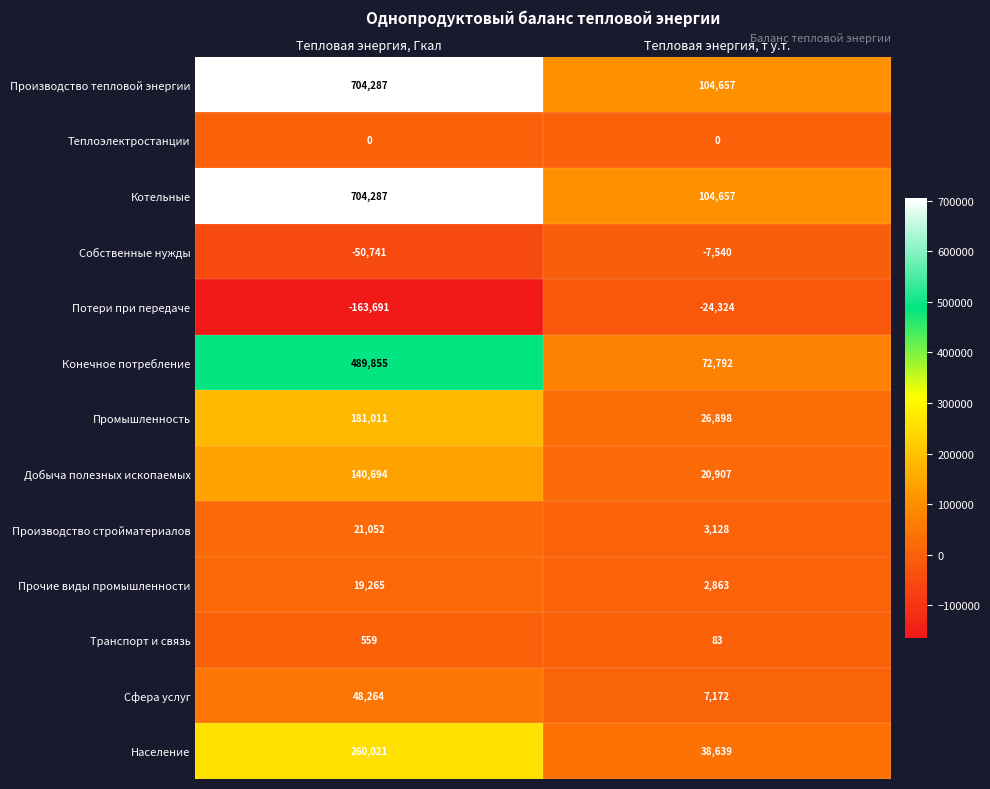

What is the sum of the Транспорт и связь values at Тепловая энергия, Гкал and Тепловая энергия, т у.т.?

642